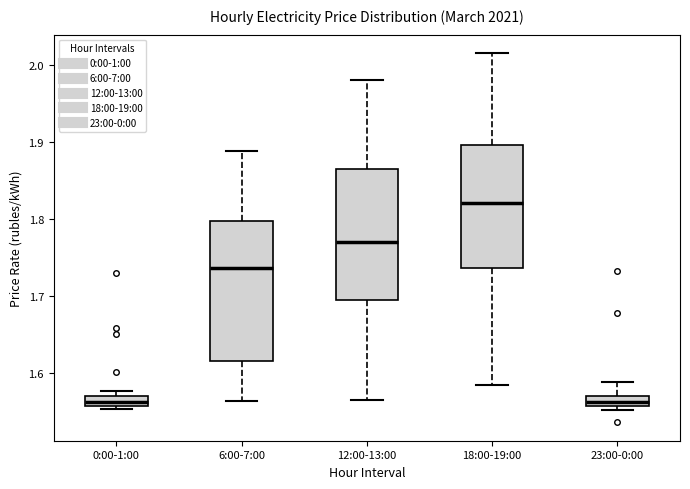

Which box is the tallest, from its lower edge to its upper edge?

6:00-7:00